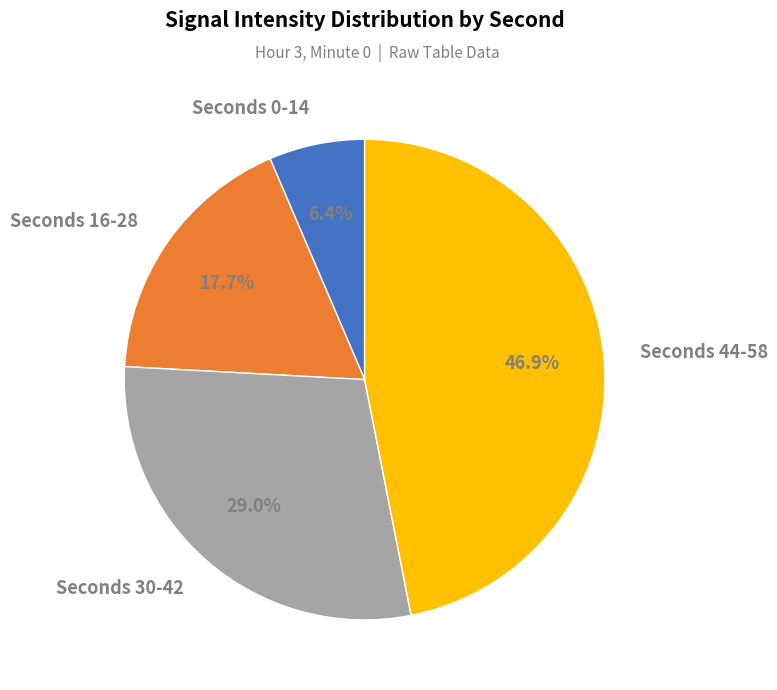

Rank the categories by value from highest to lowest.

Seconds 44-58, Seconds 30-42, Seconds 16-28, Seconds 0-14